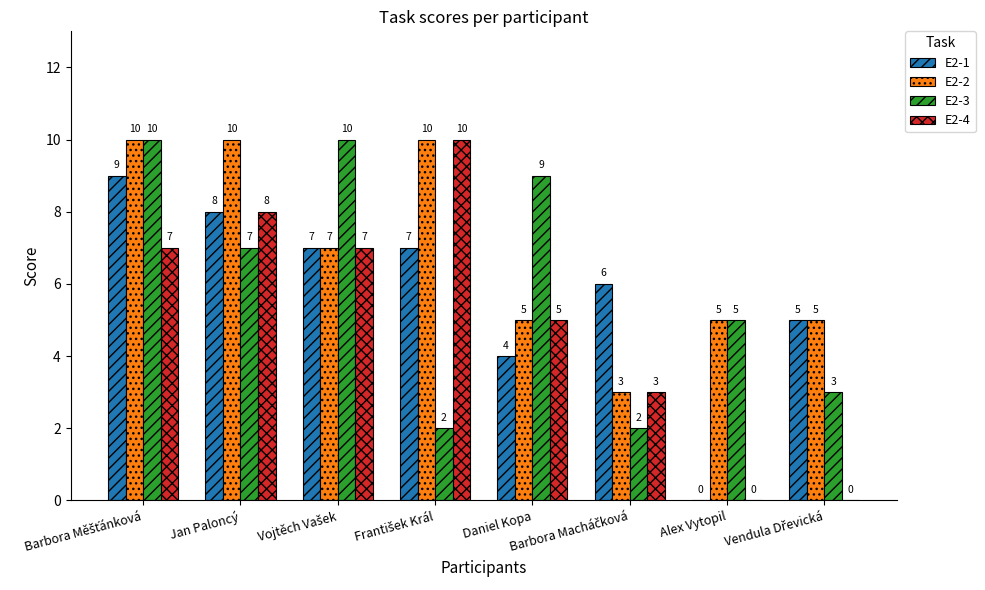

What is the average value of the E2-1 series?

6